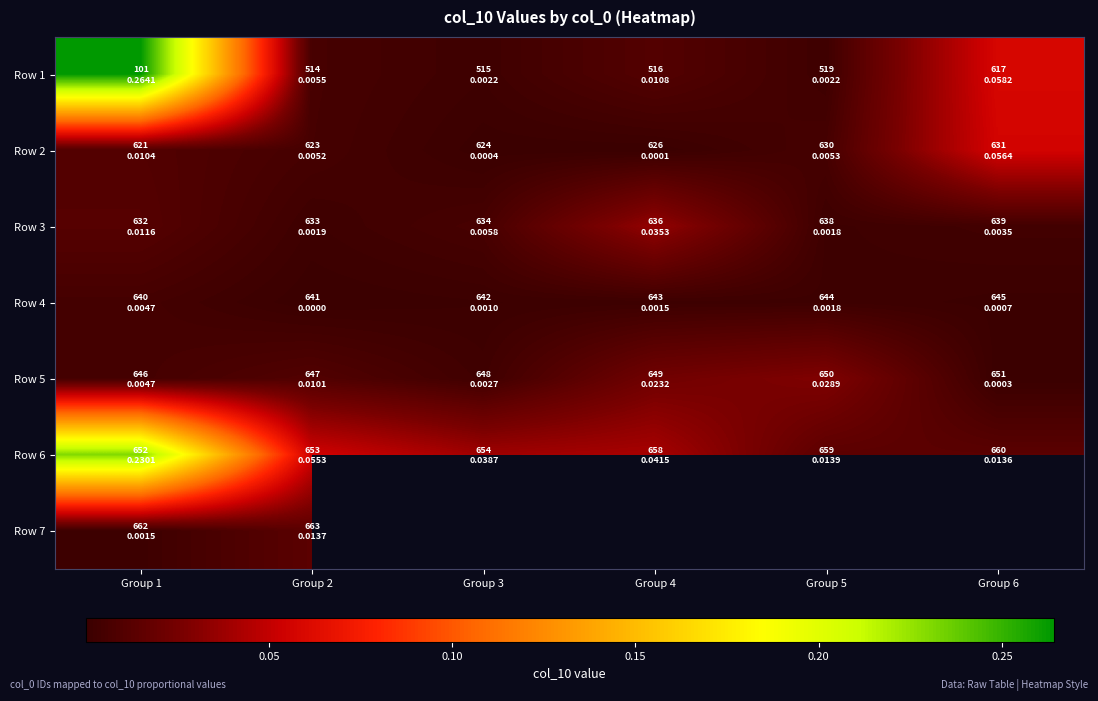

The Row 4 series shows 0.0 at Group 6. True or false?

True